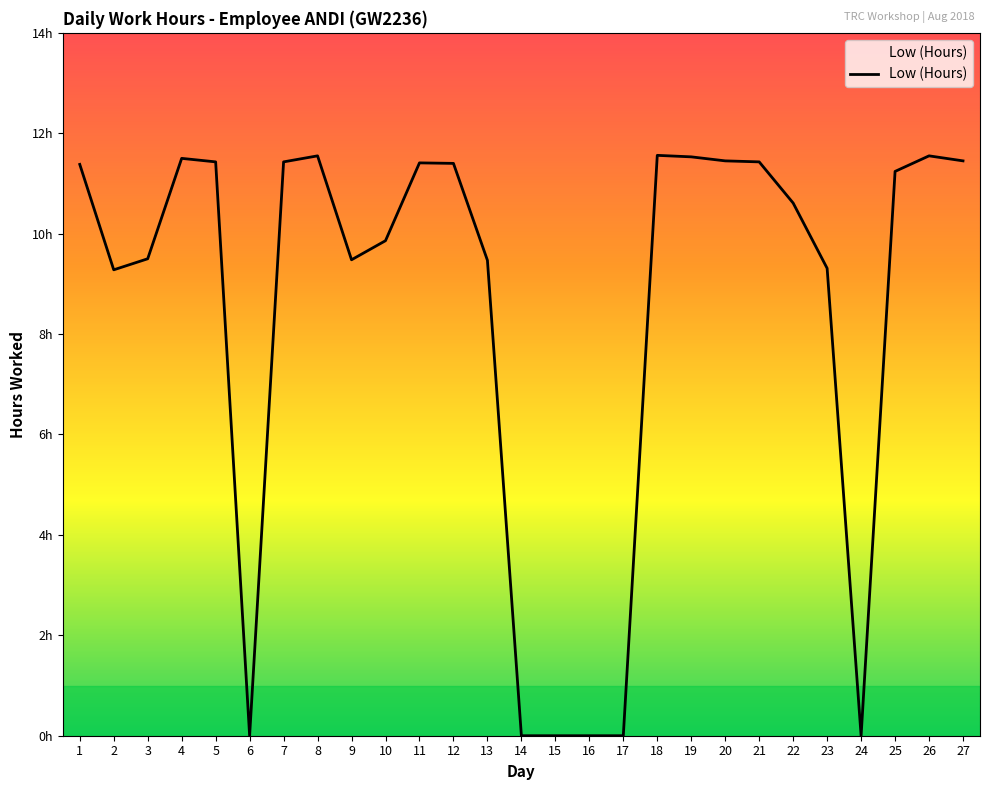

Does the chart have visible grid lines?

No